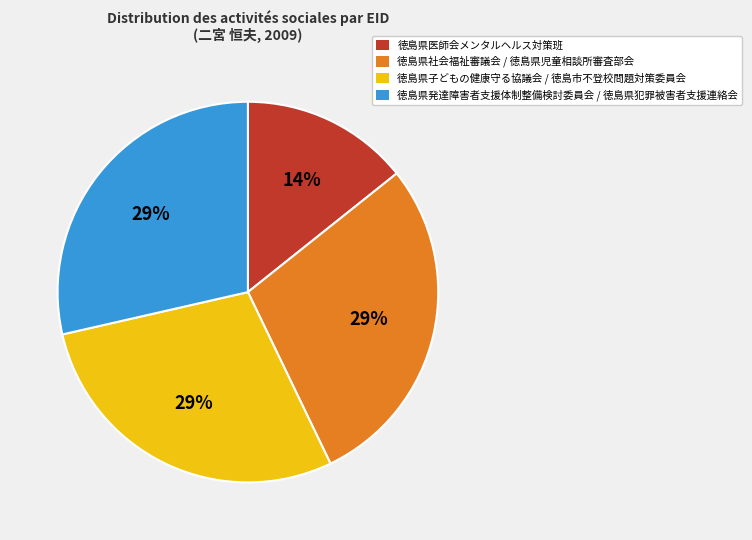

Is there a majority slice in this chart?

No